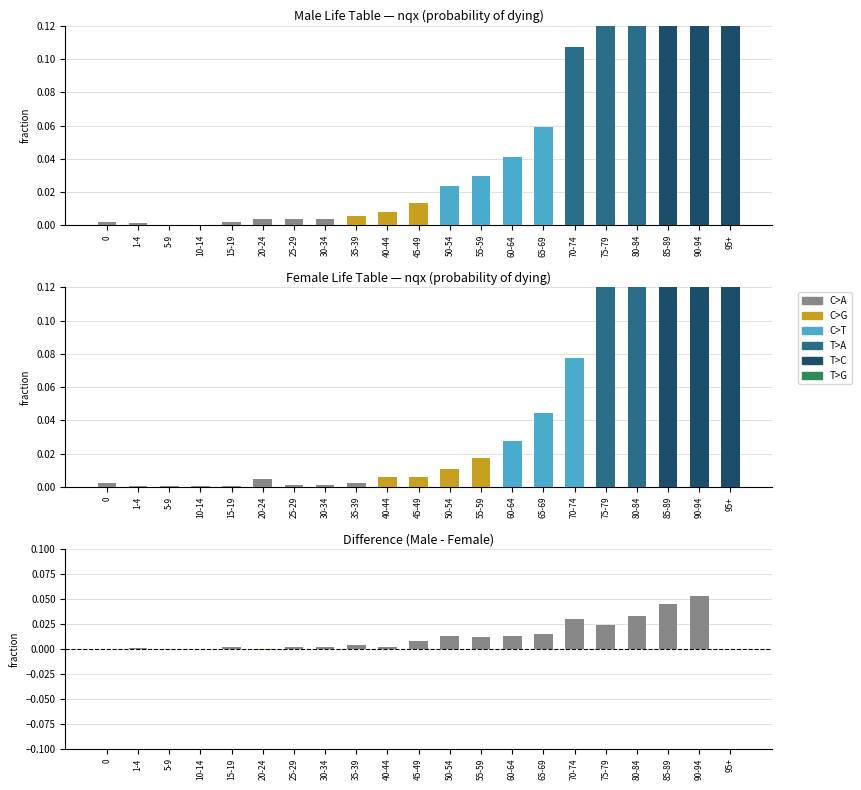

Does the chart contain stacked bars?

No